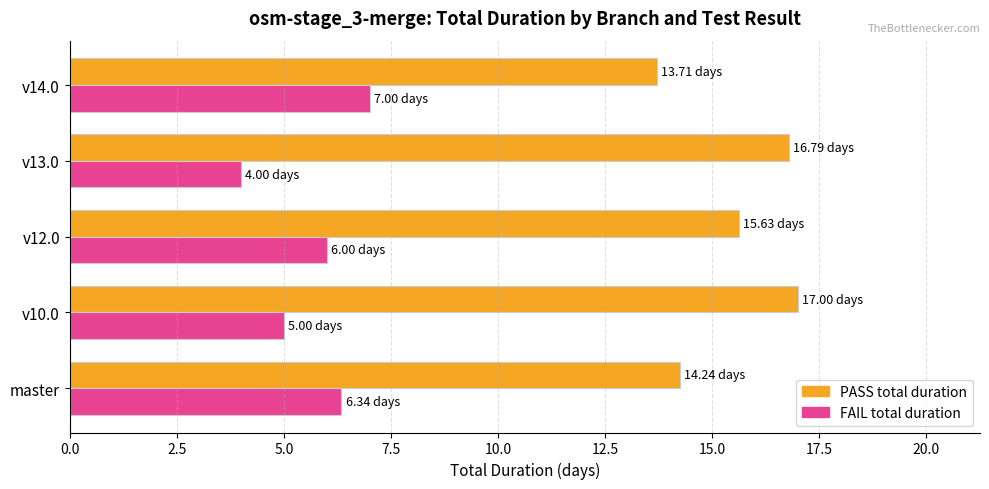

What is the spread (max minus min) of values at master?

7.9